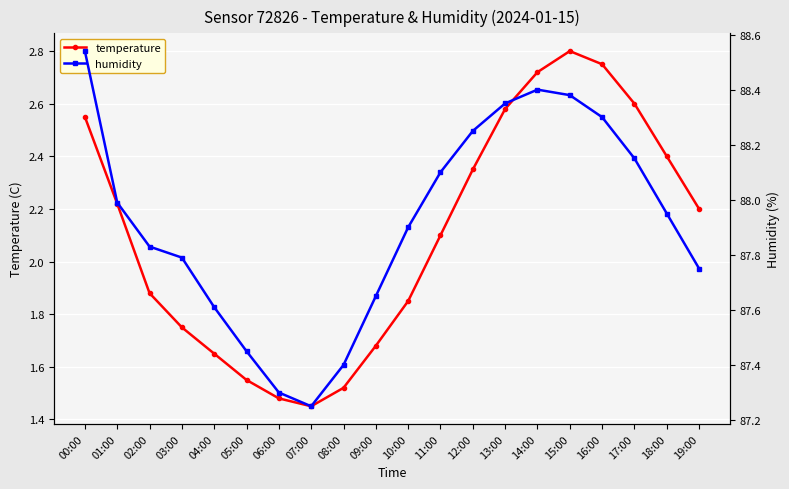

What value does the temperature series have at 11:00?

2.1